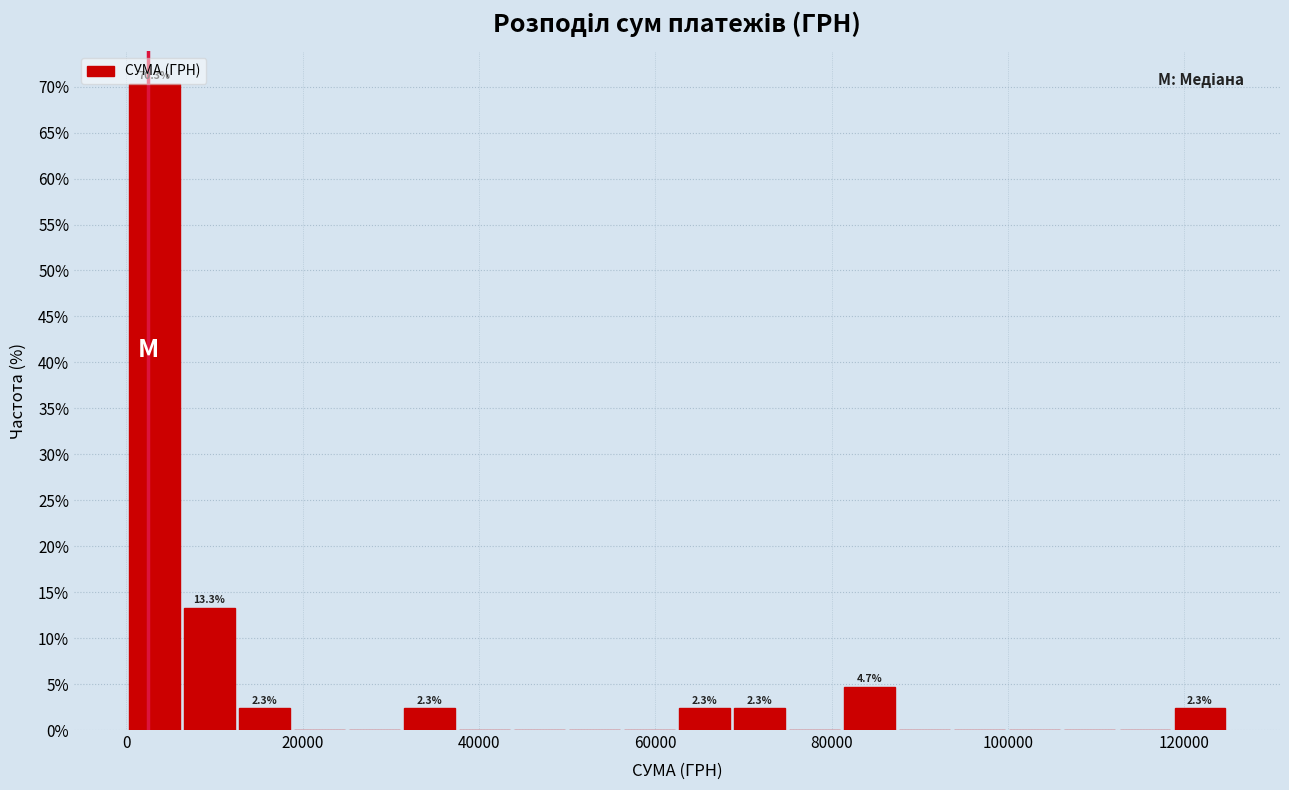

Read against the x-axis, roughly where is the centre of the tallest bar?

4000